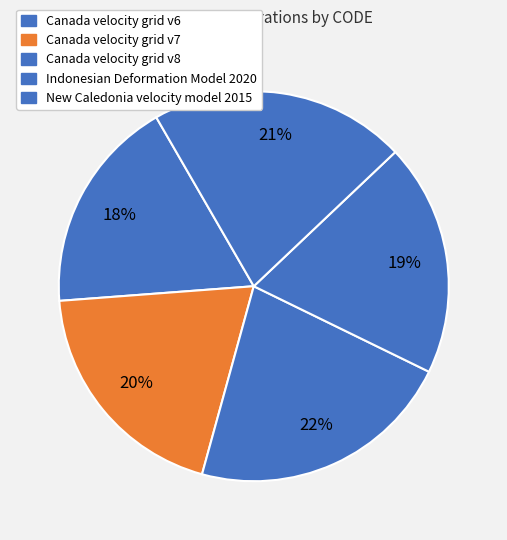

How many segments does this pie chart have?

5